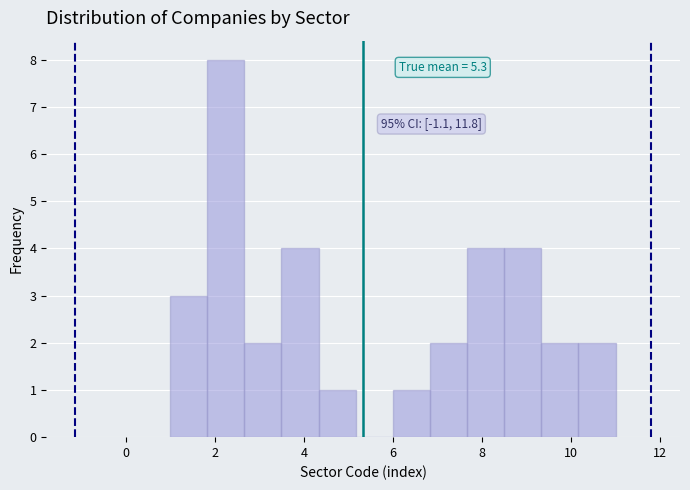

Which range on the x-axis has the tallest bar?

1.8 to 2.6